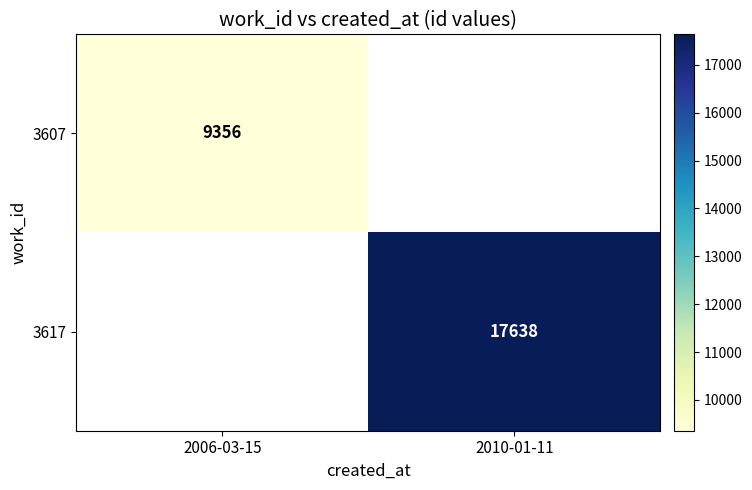

Which category has the highest value across all series?

2010-01-11